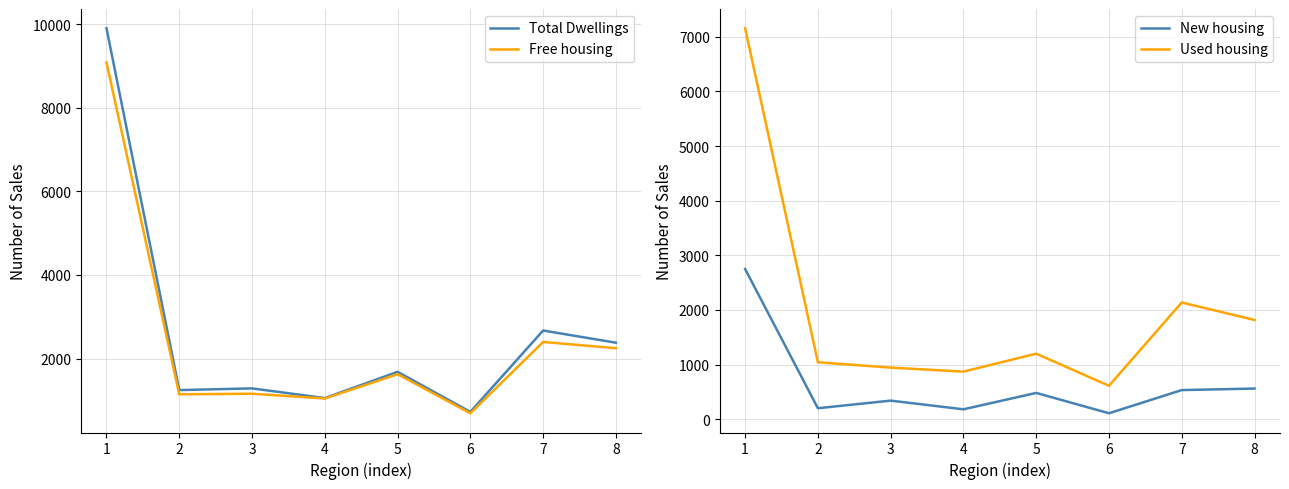

What is the difference between the second highest and minimum values in the Used housing series?

1524